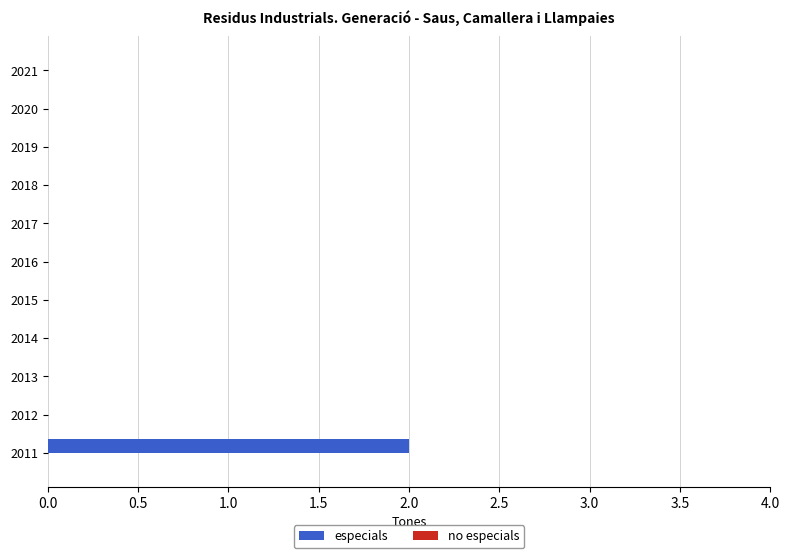

True or false: the data shows -1 at 2016.

False